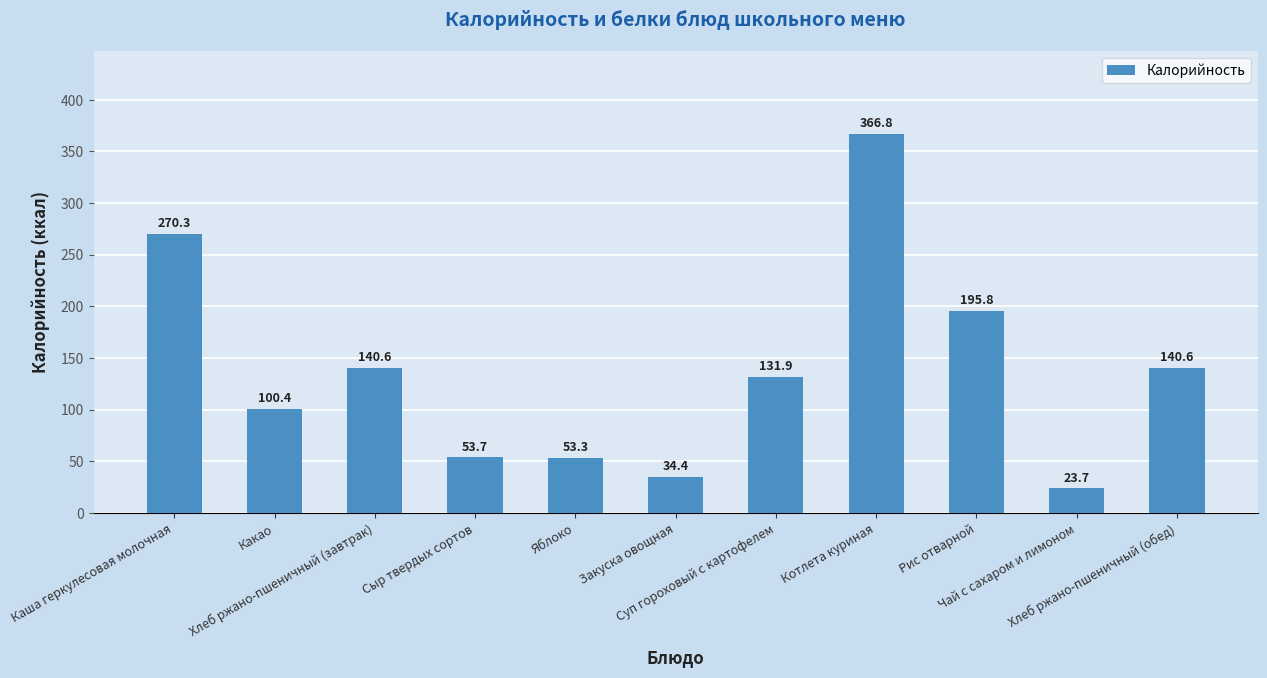

What is the average value?

137.4